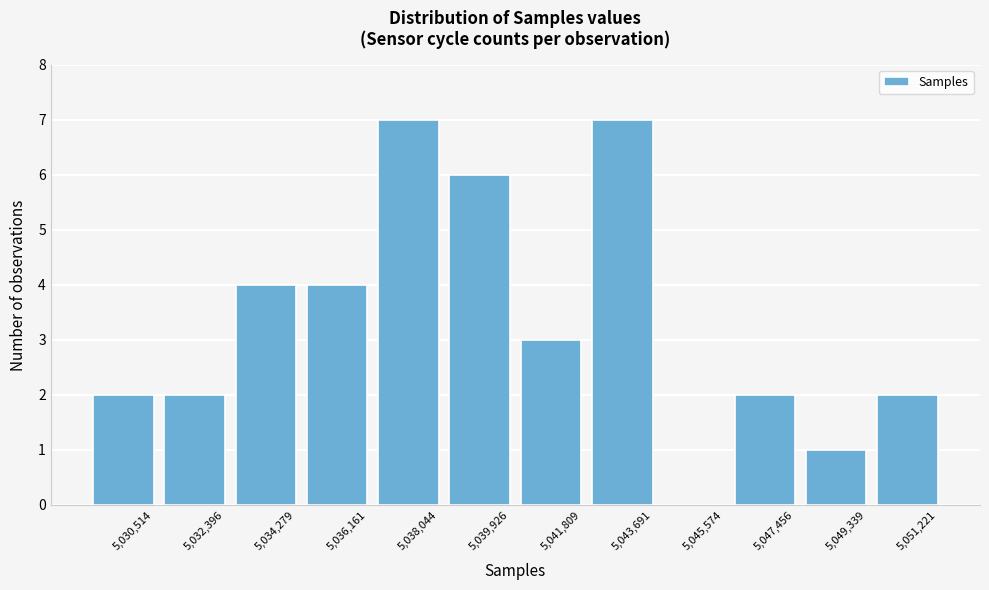

Reading left to right, list all the values displayed in this chart.

5,030,514=2	5,032,396=2	5,034,279=4	5,036,161=4	5,038,044=7	5,039,926=6	5,041,809=3	5,043,691=7	5,045,574=0	5,047,456=2	5,049,339=1	5,051,221=2